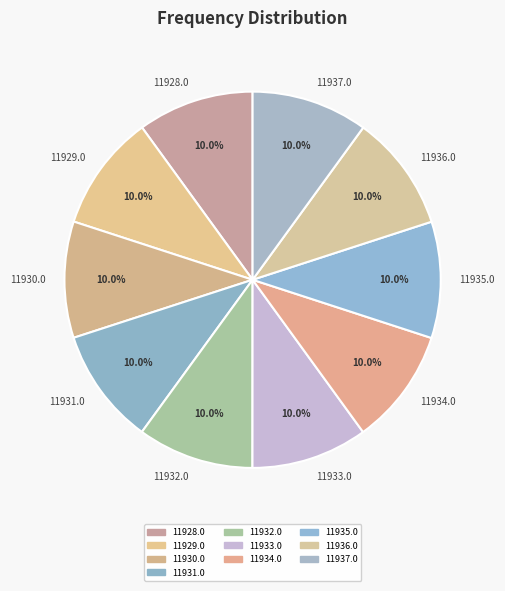

Does 11937.0 represent more than half of the total?

No